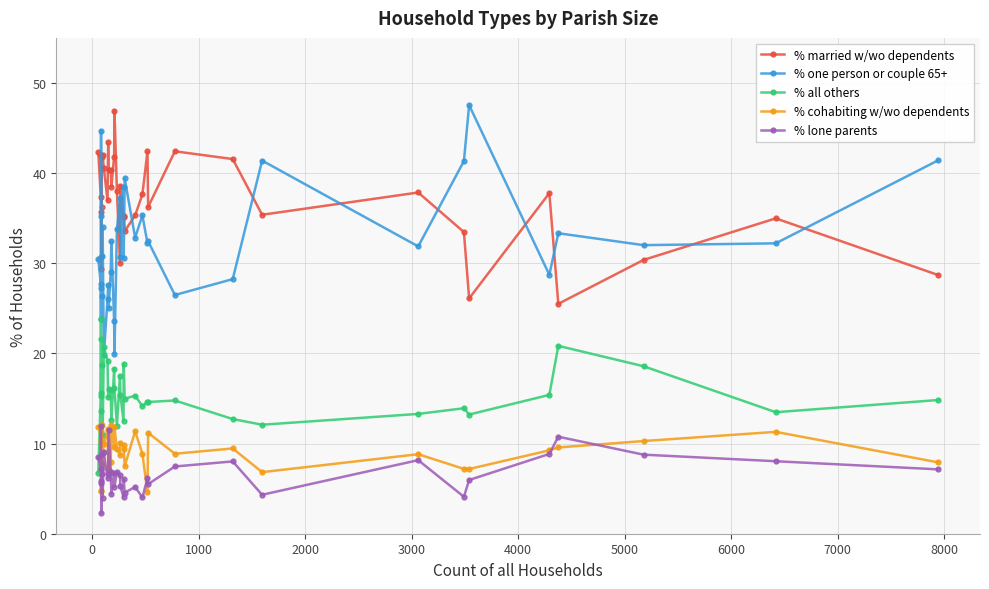

What are all the series names shown in the legend?

% married w/wo dependents, % one person or couple 65+, % all others, % cohabiting w/wo dependents, % lone parents